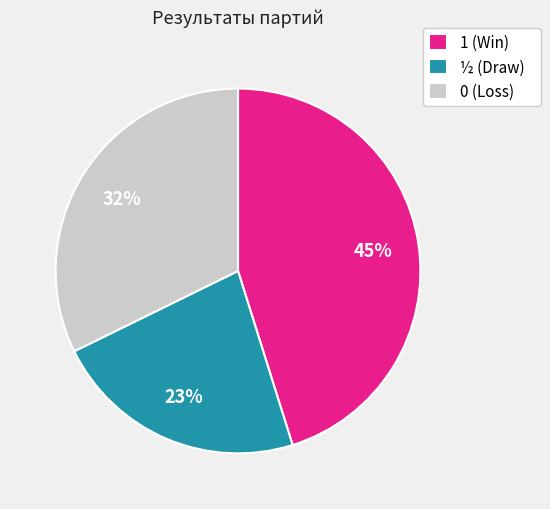

Which category has the biggest portion of the pie?

1 (Win)